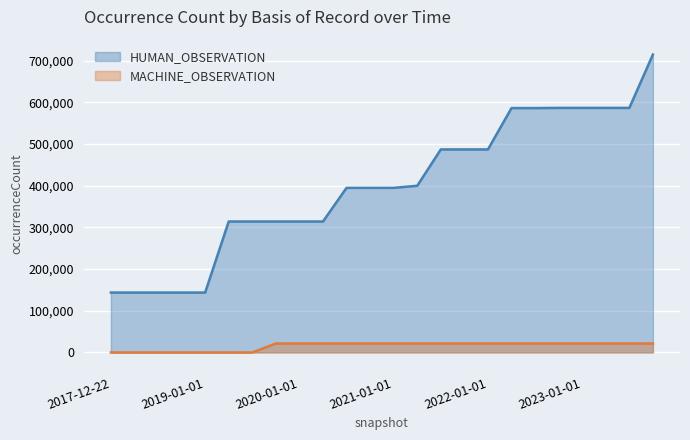

What is the label of the 11th point from the left?

2020-07-01